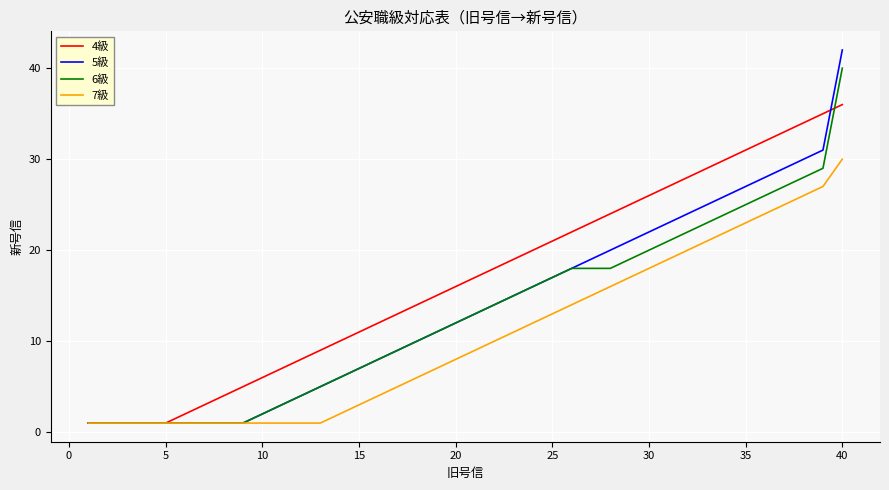

Which series has the largest total across all categories?

4級